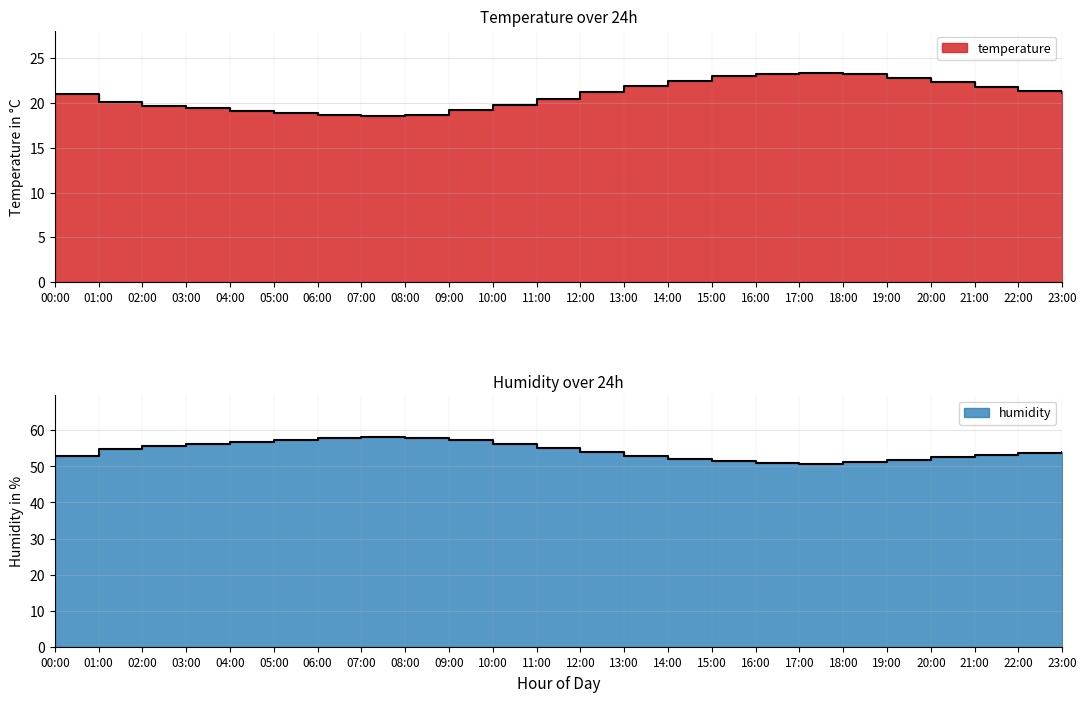

Where is the first local minimum for temperature?

07:00